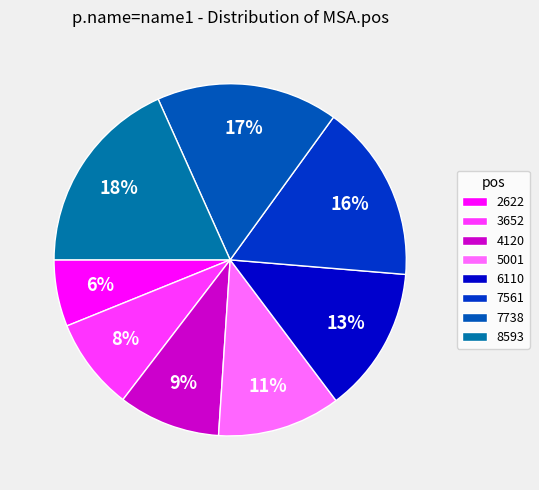

Combined, do 7561 and 4120 account for over 50%?

No